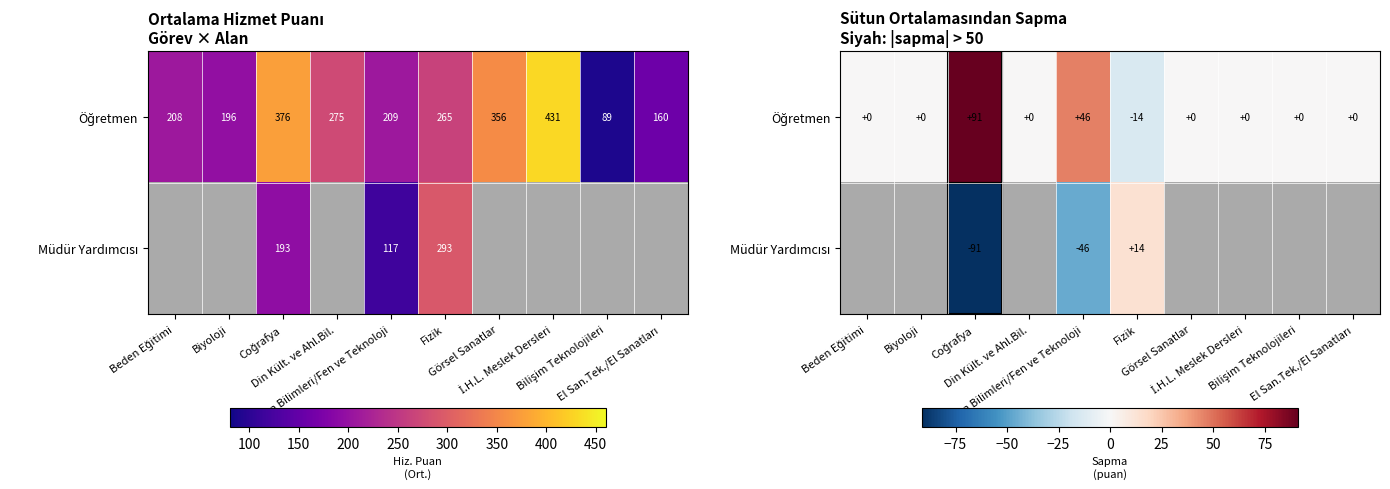

Which series has the largest total across all categories?

Öğretmen